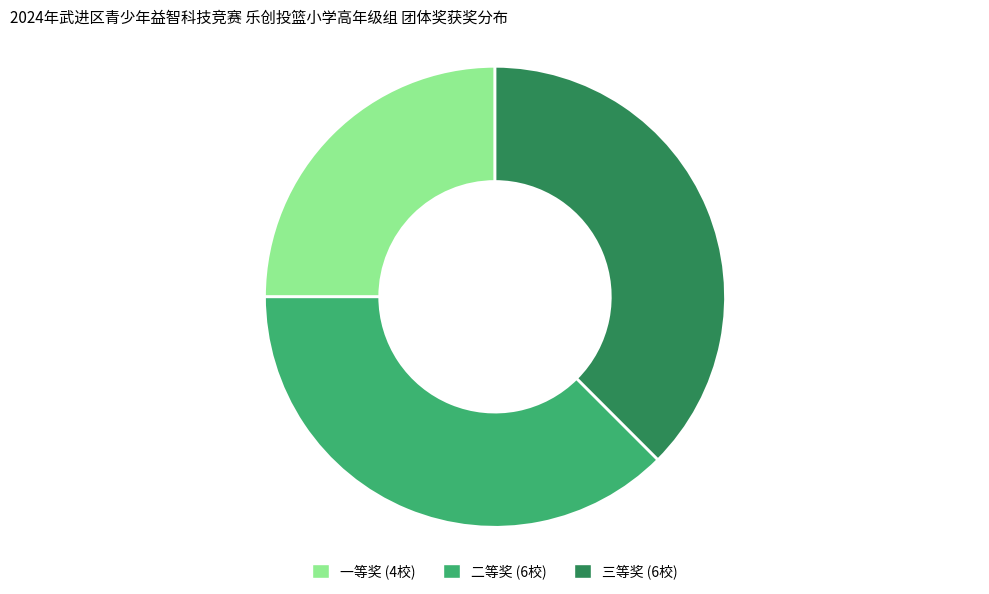

How many segments does this pie chart have?

3